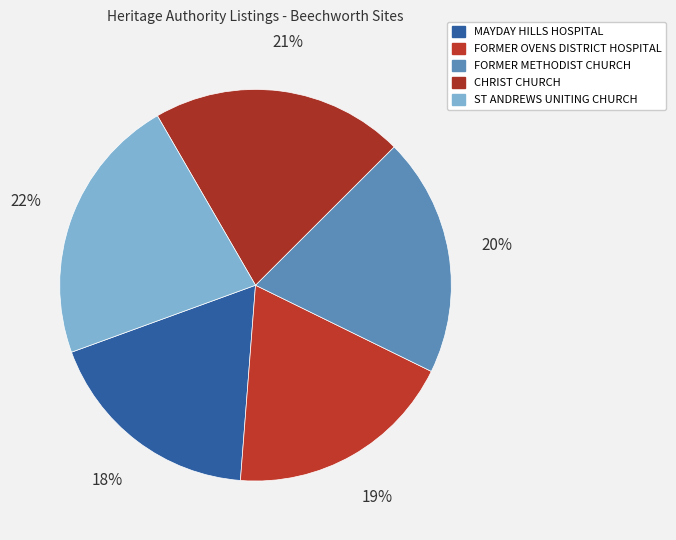

Rank the categories by value from lowest to highest.

MAYDAY HILLS HOSPITAL, FORMER OVENS DISTRICT HOSPITAL, FORMER METHODIST CHURCH, CHRIST CHURCH, ST ANDREWS UNITING CHURCH